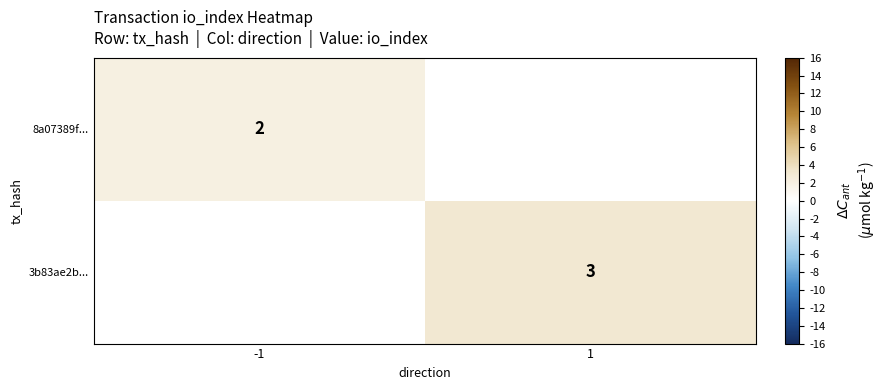

The value of 8a07389f... at -1 is 2. True or false?

True